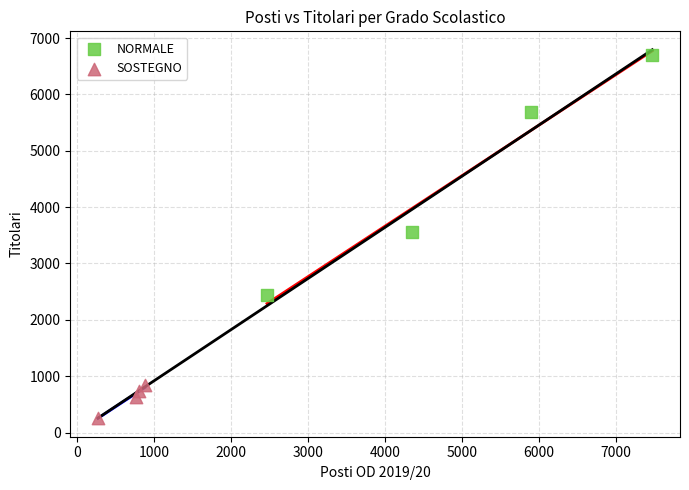

Which series reaches the minimum Y coordinate?

SOSTEGNO